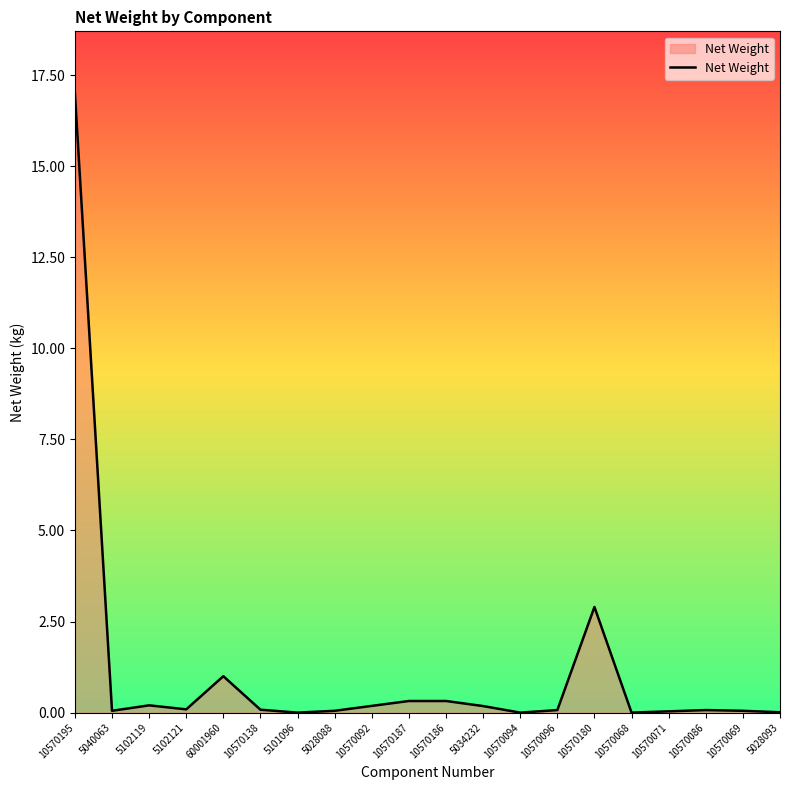

Where is the data nearest to the value 8?

10570180